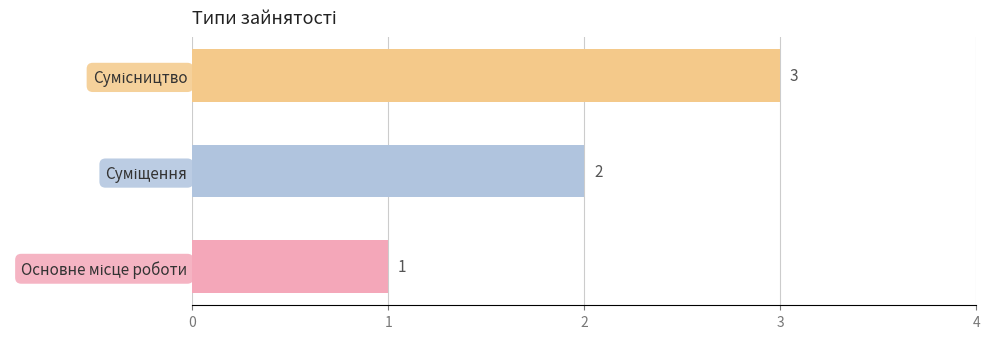

What is the greatest value displayed?

3